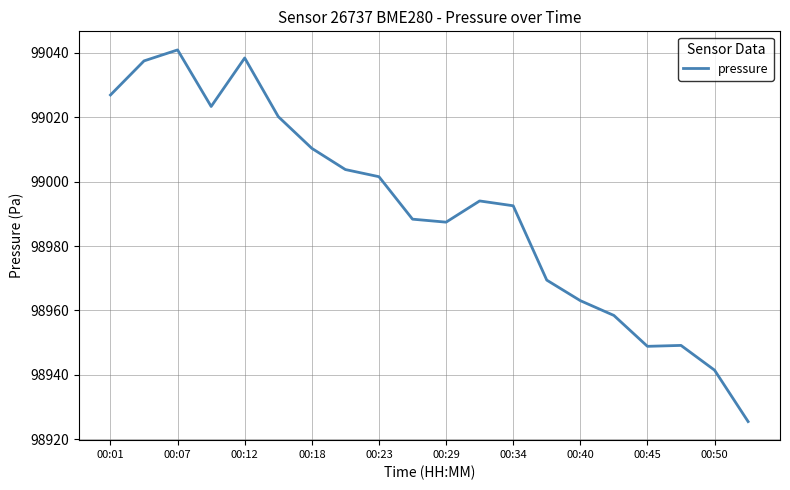

What is the greatest value displayed?

99040.9